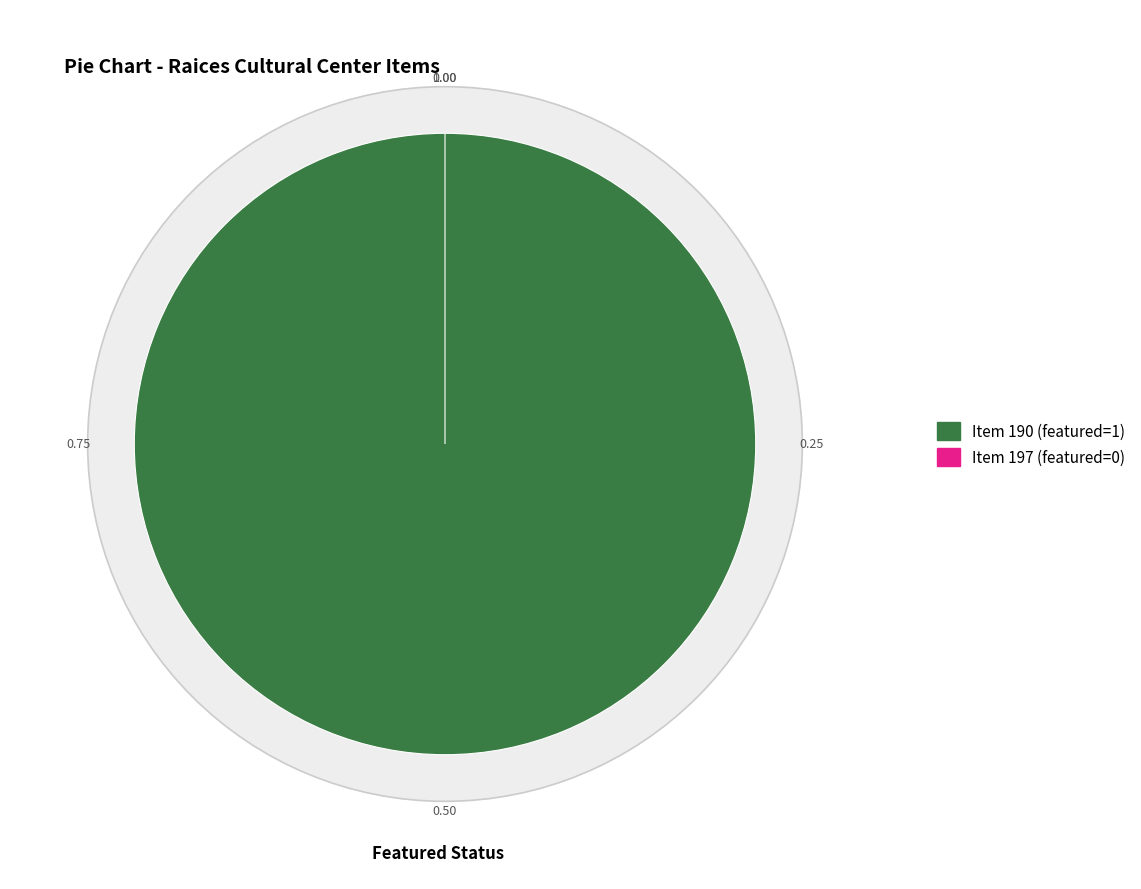

Do 197 and 190 together represent more than half of the pie?

Yes